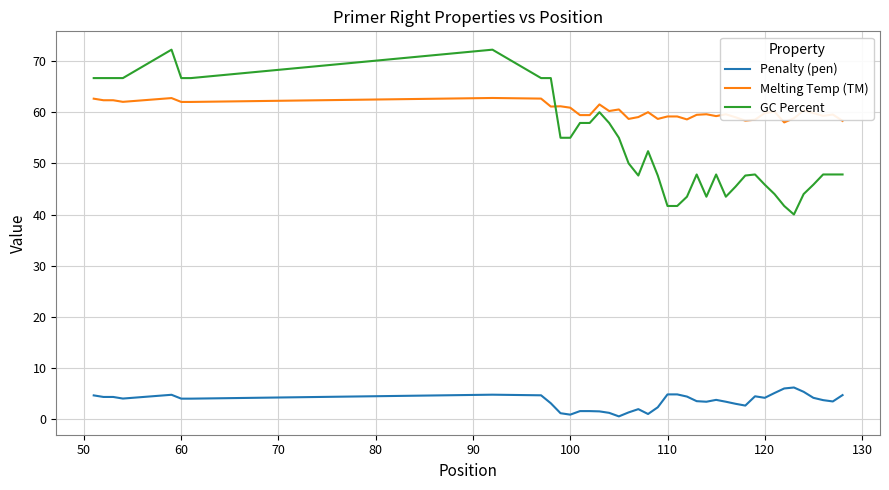

Which series has the largest total across all categories?

Melting Temp (TM)